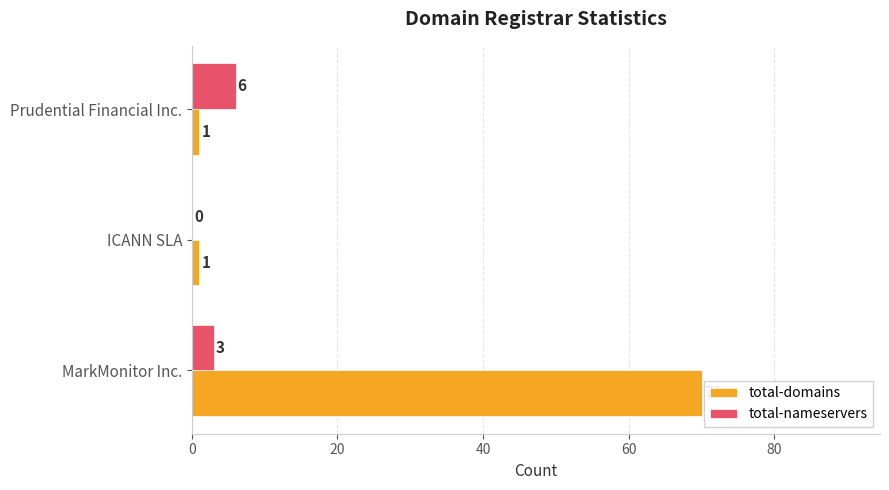

True or false: total-domains has a value of 70 at MarkMonitor Inc..

True